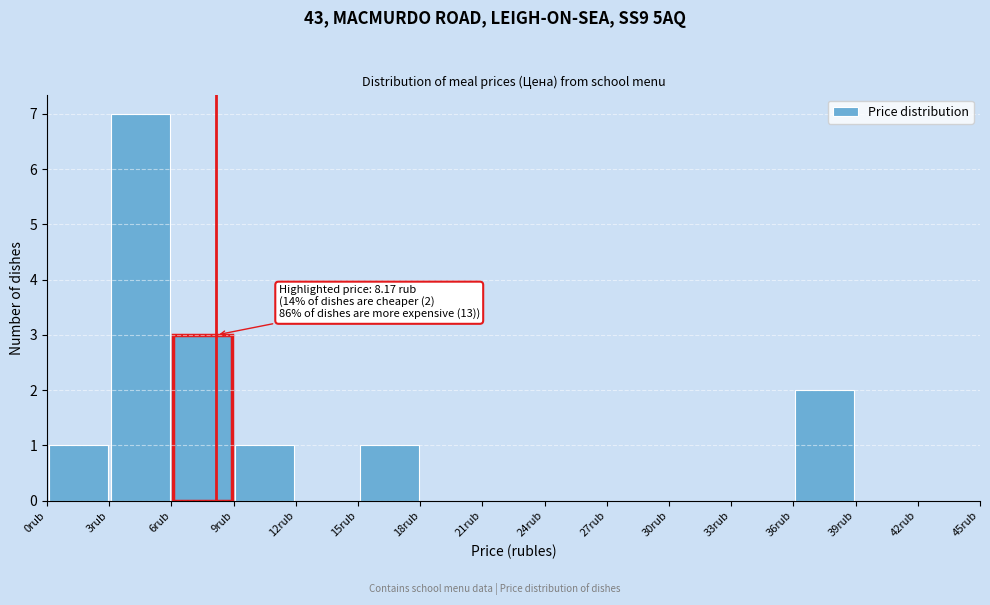

Over which range of the x-axis is the bar tallest?

3 to 6